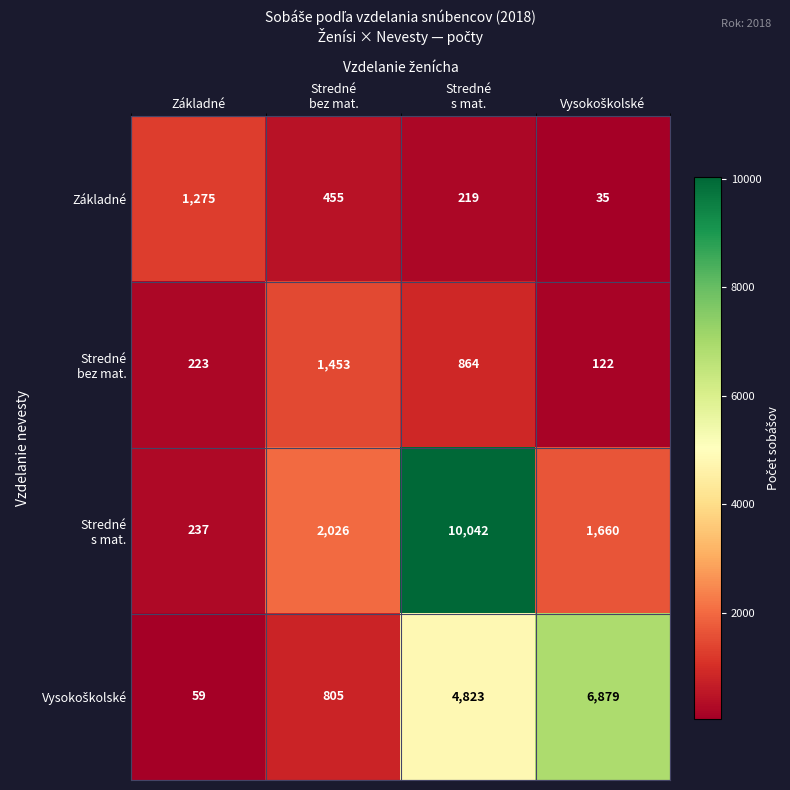

What is the greatest value displayed?

10042